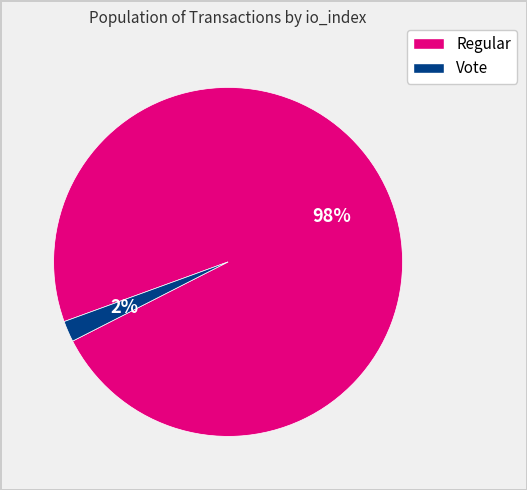

Is there a majority slice in this chart?

Yes